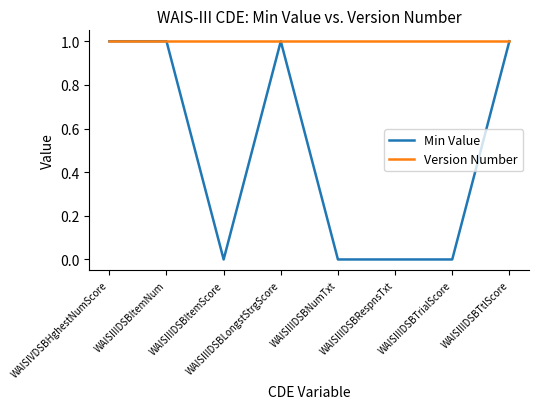

Rank the series by their average value, from lowest to highest.

Min Value, Version Number